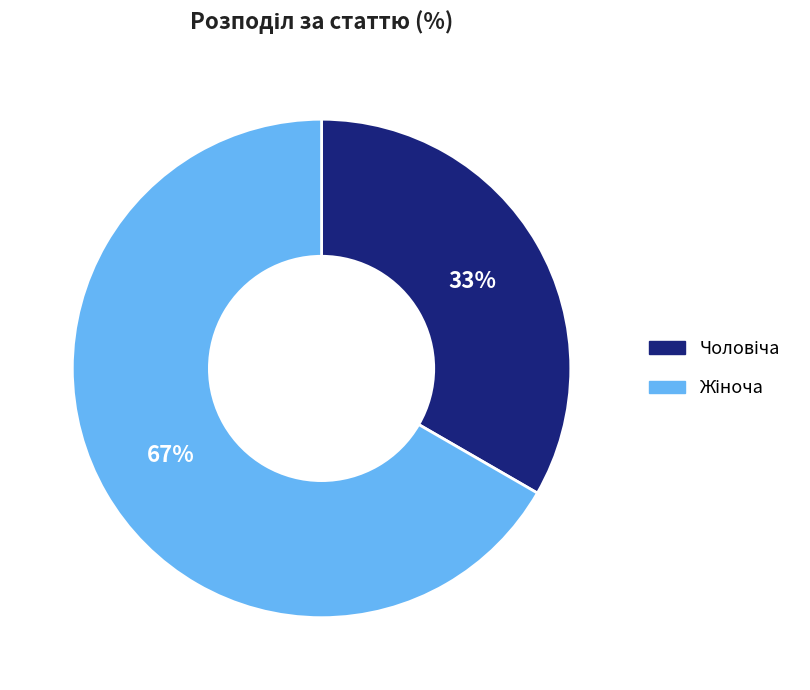

Does any single category account for the majority?

Yes